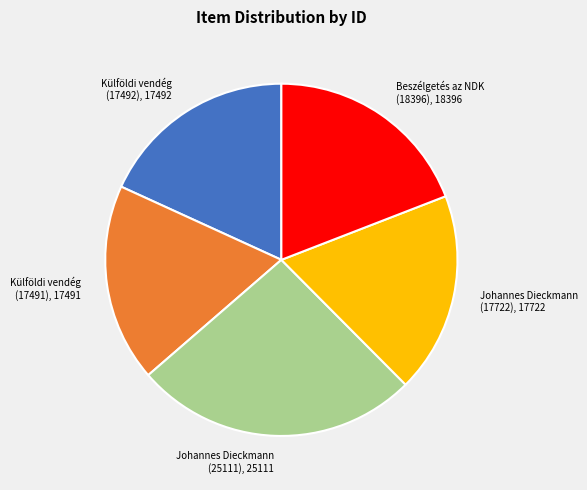

Is there a majority slice in this chart?

No